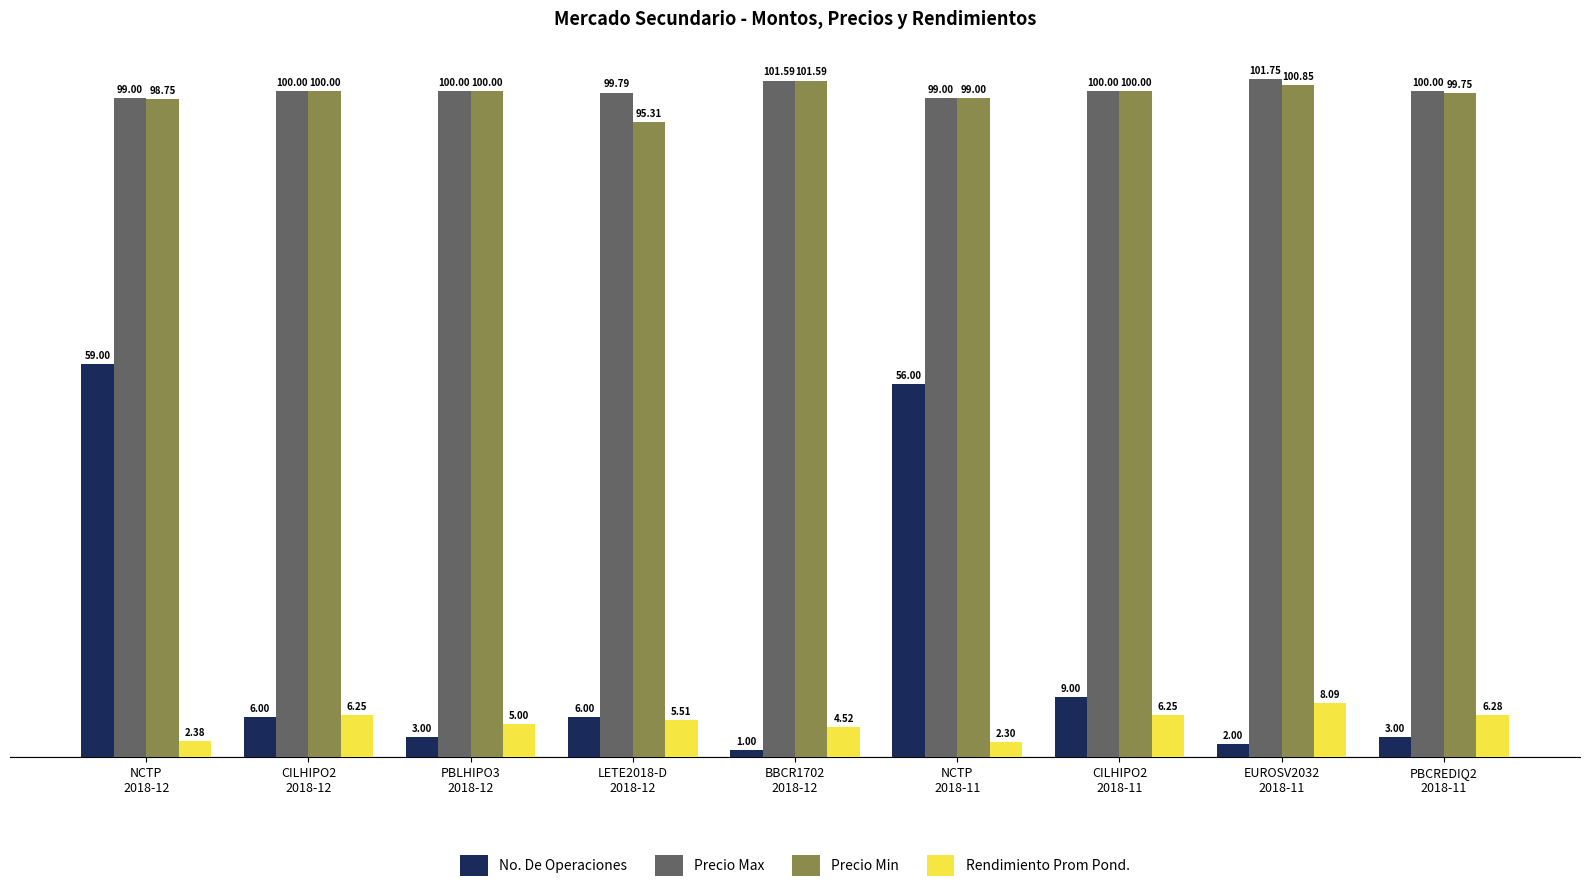

What value does the Precio Min series have at CILHIPO2
2018-12?

100.0